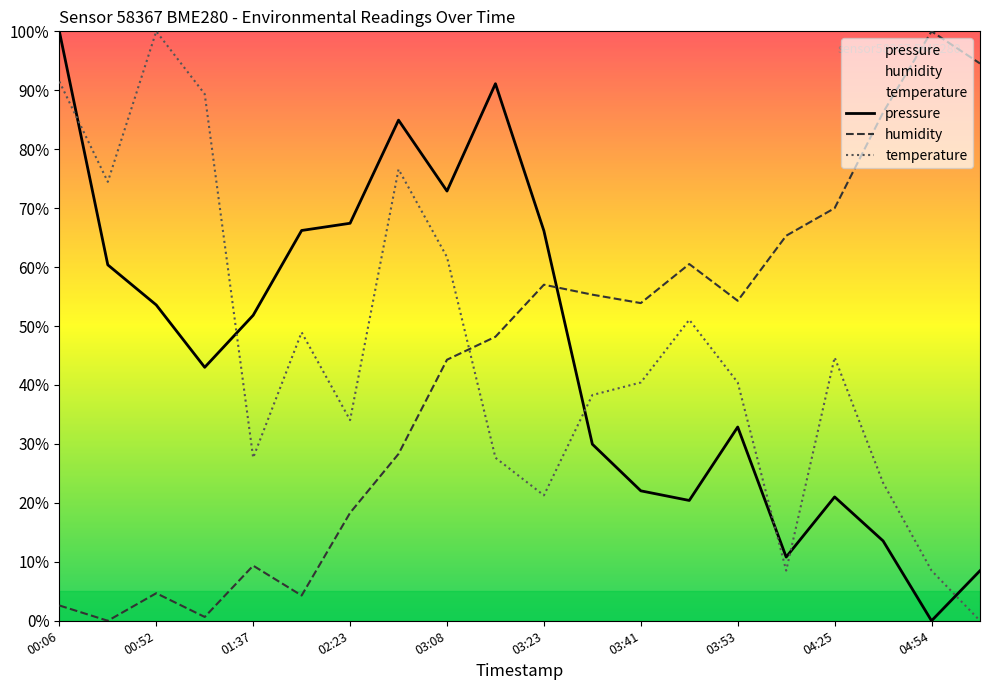

How many data points does each series have?

20